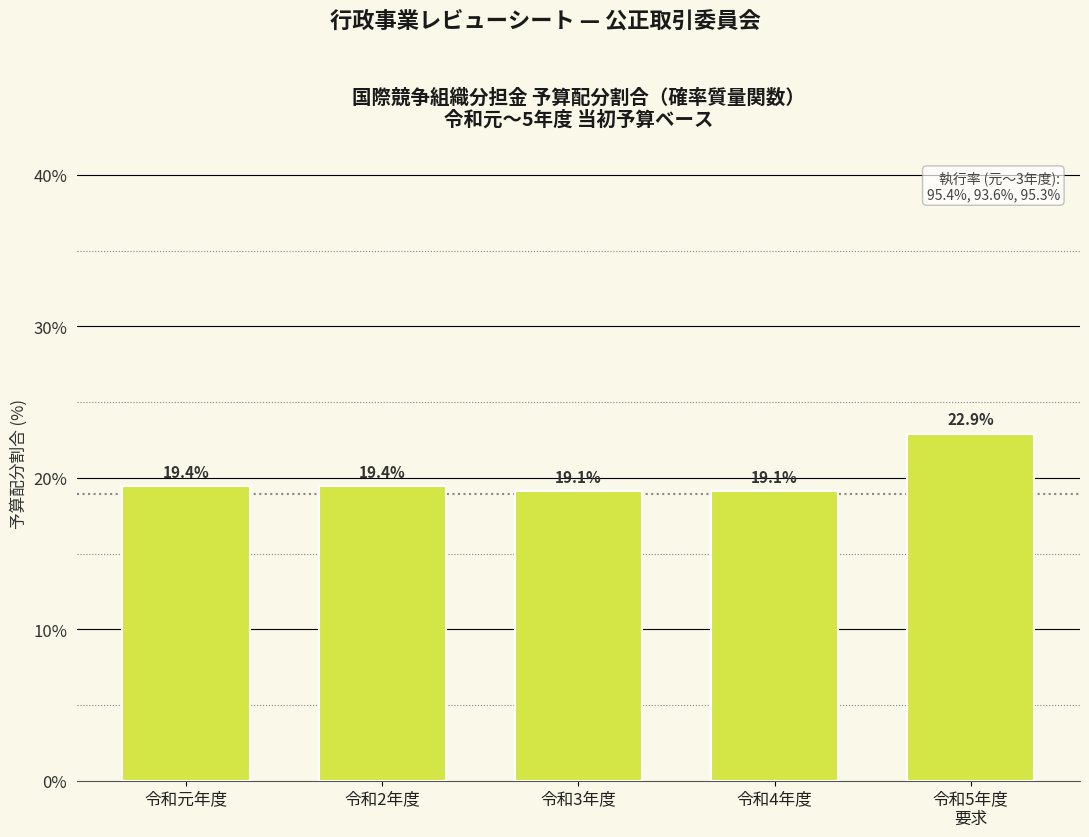

Reading left to right, list all the values displayed in this chart.

19.4	19.4	19.1	19.1	22.9